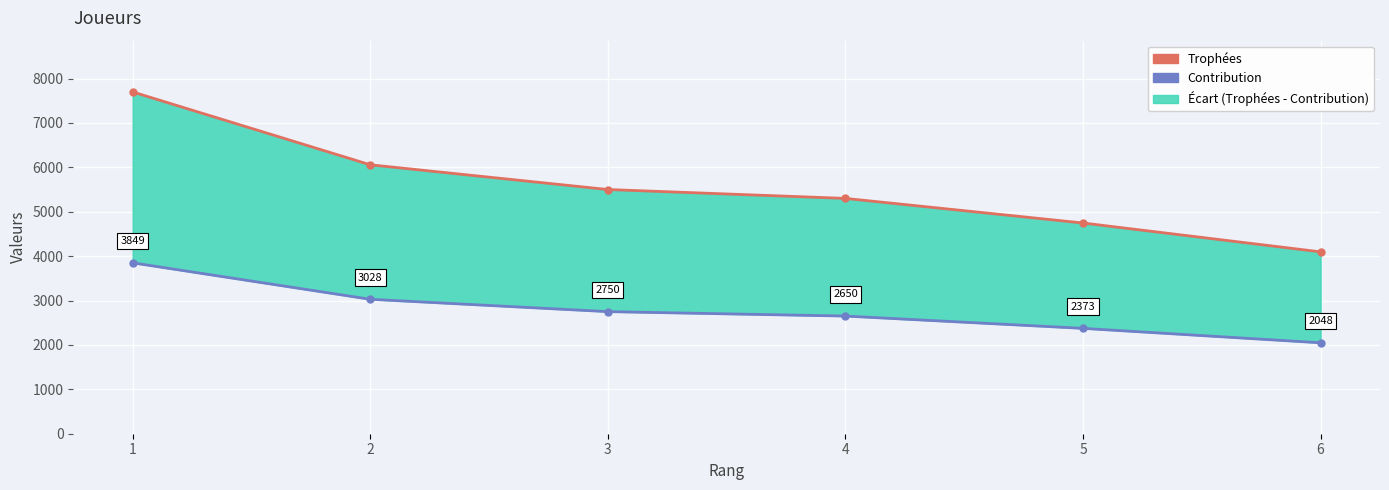

What is the total value across all series at 2?

9085